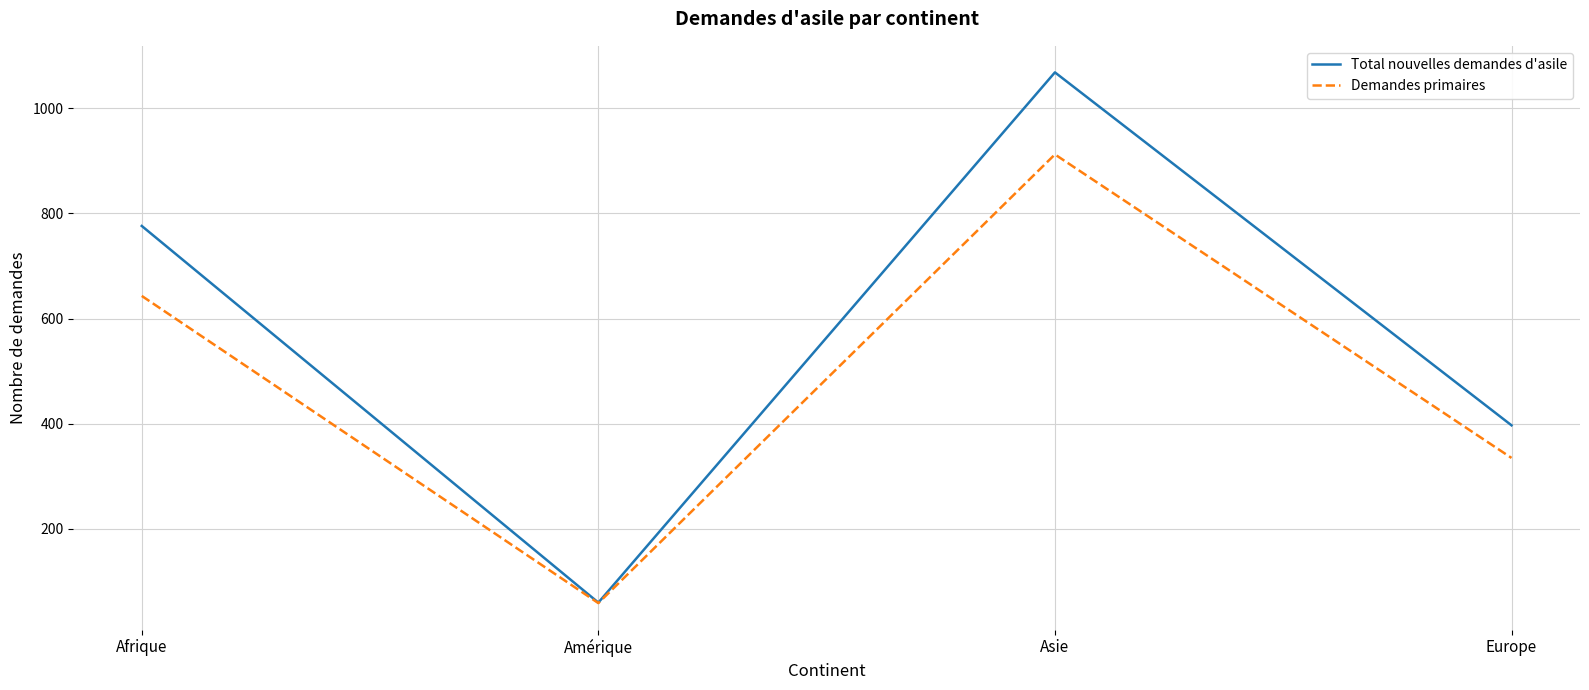

Reading left to right, list all the values displayed in this chart.

Total nouvelles demandes d'asile: Afrique=776	Amérique=60	Asie=1068	Europe=397
Demandes primaires: Afrique=643	Amérique=59	Asie=912	Europe=335